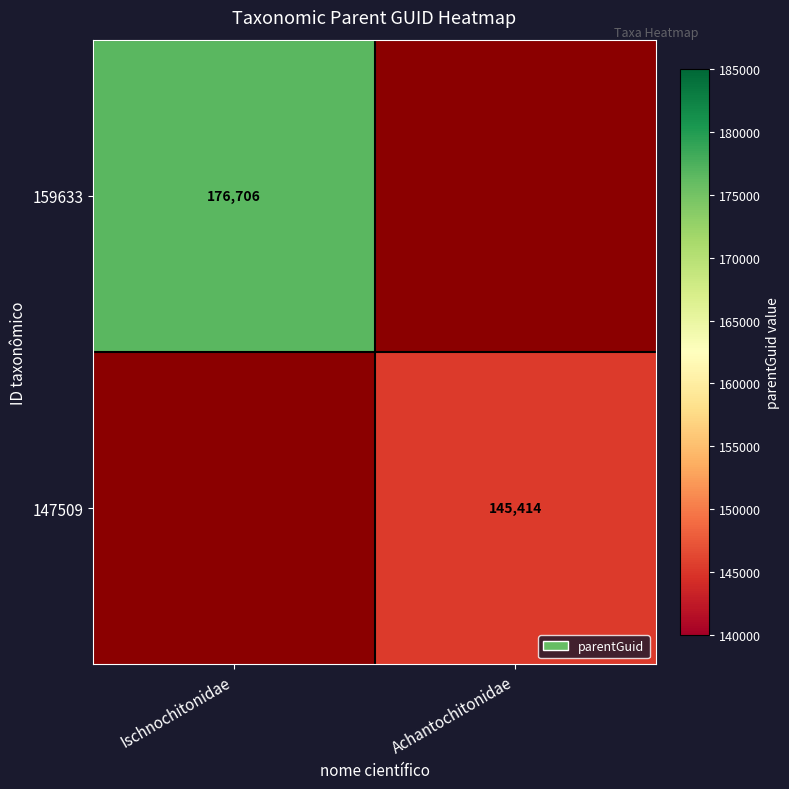

The 147509 series shows 145414 at Achantochitonidae. True or false?

True